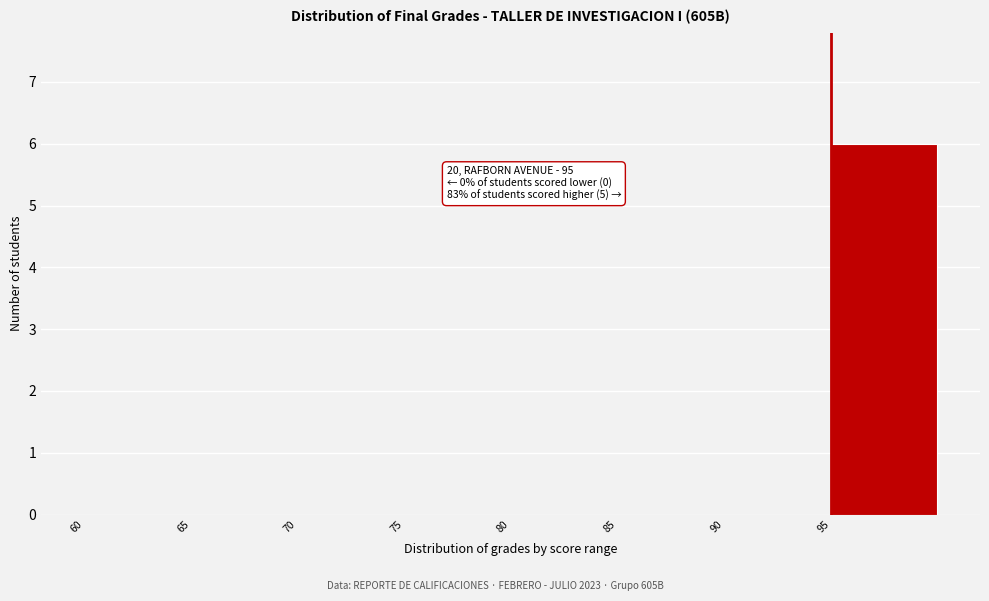

Over which range of the x-axis is the bar tallest?

95 to 100